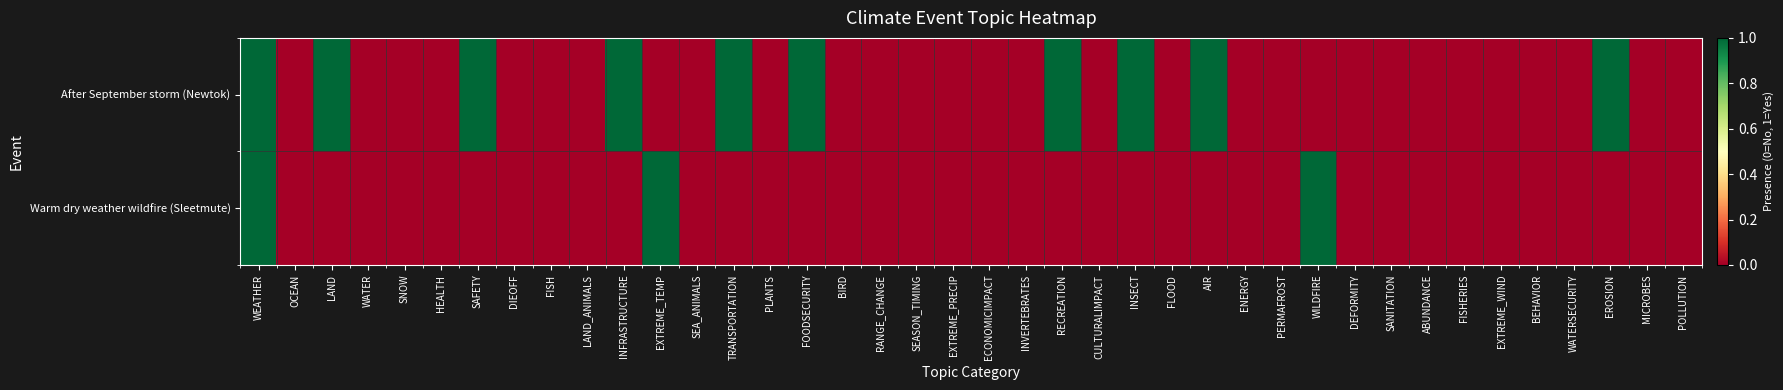

List the series in order of their overall mean, highest first.

After September storm (Newtok), Warm dry weather wildfire (Sleetmute)